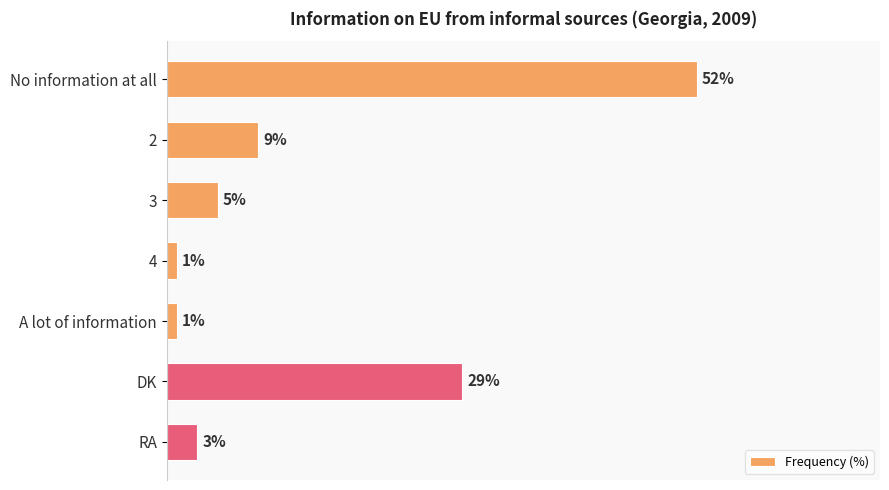

Between DK and RA, which is larger?

DK